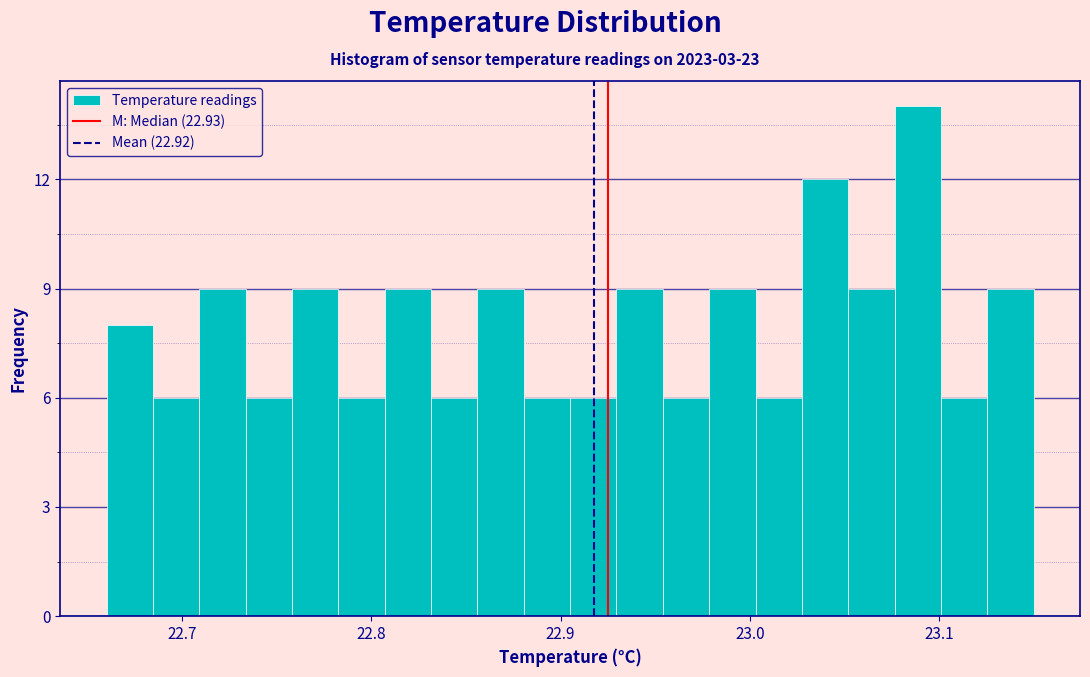

Read against the x-axis, roughly where is the centre of the tallest bar?

23.09